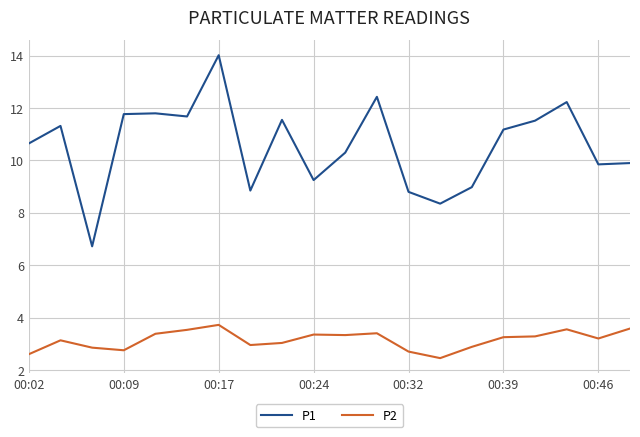

How many lines are shown in the chart?

2